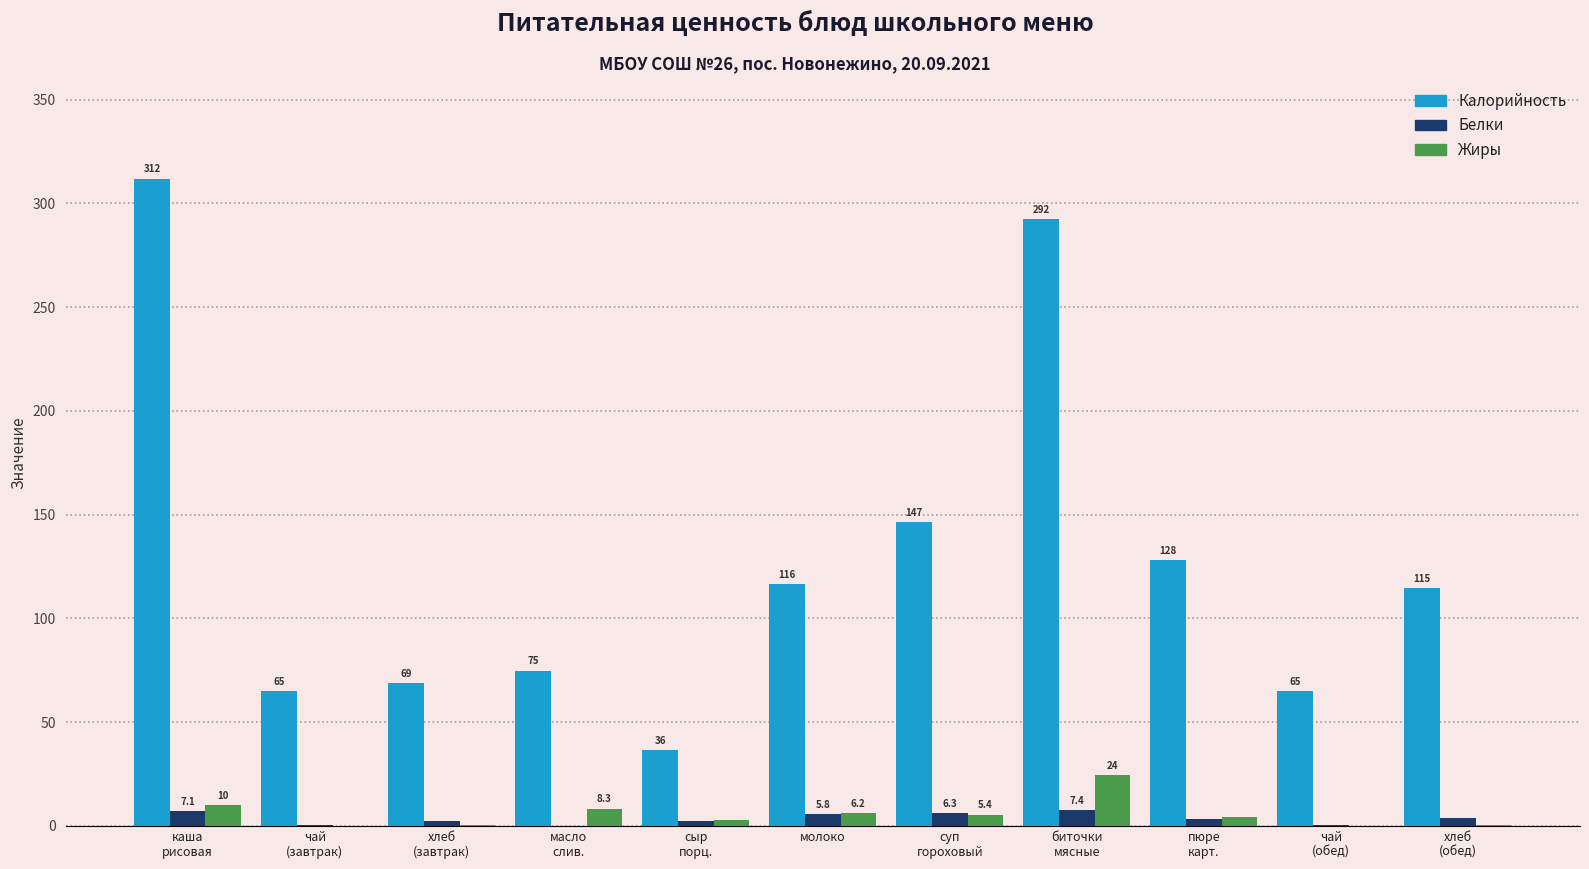

What is the total value across all series at хлеб
(завтрак)?

71.3